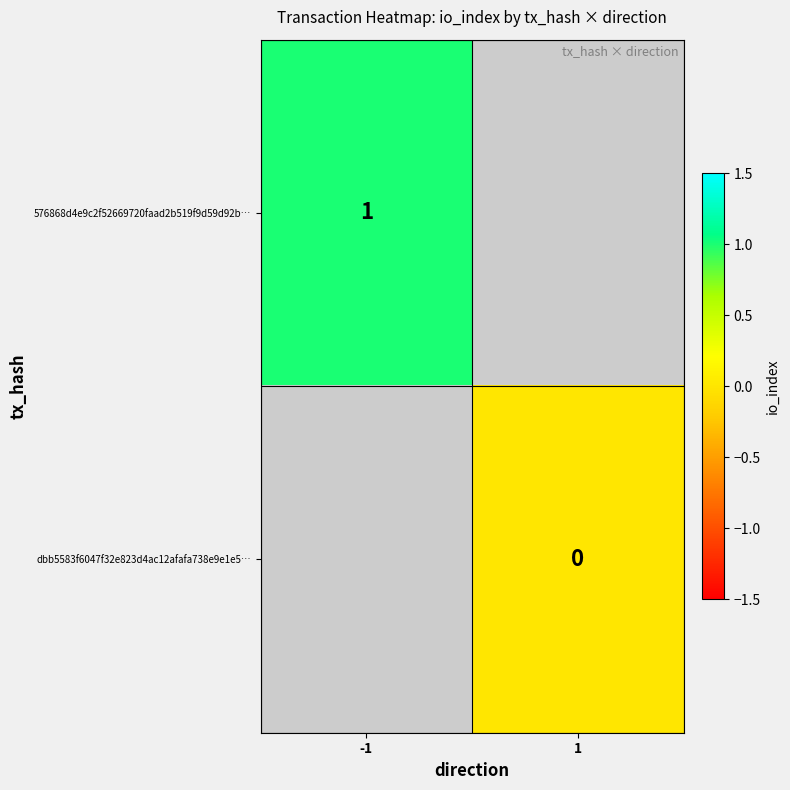

The 576868d4e9c2f52669720faad2b519f9d59d92b… series shows 1 at -1. True or false?

True